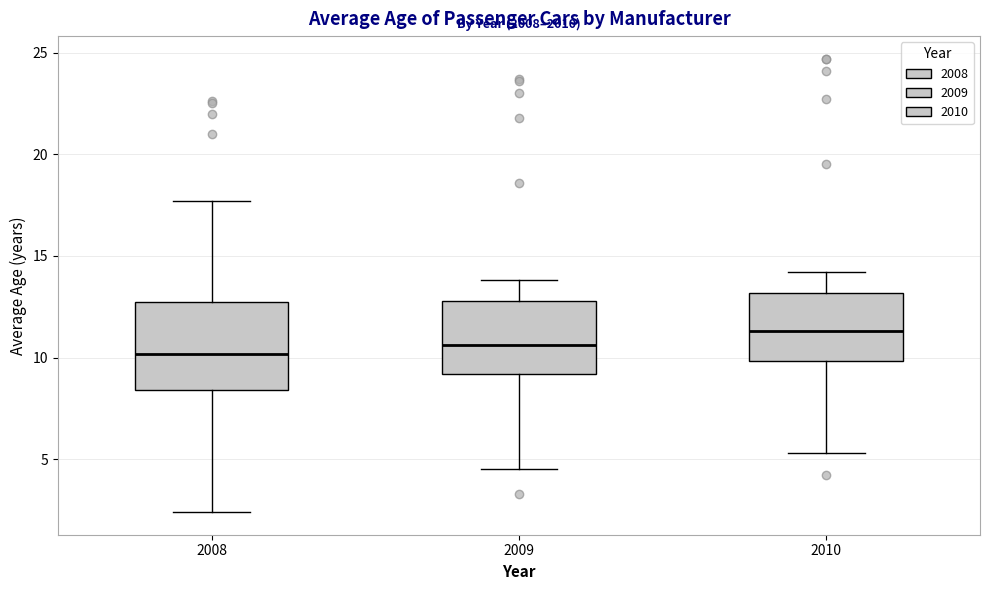

Reading left to right, read every box against the y-axis: the position of its median line, the range the box covers, and the ends of its whiskers. The values are not printed on the chart, so give them approximately, as read against the axis.

2008: median 10.0, box 8.5 to 13.0, whiskers 2.5 to 17.5
2009: median 10.5, box 9.0 to 13.0, whiskers 4.5 to 14.0
2010: median 11.5, box 10.0 to 13.0, whiskers 5.5 to 14.0